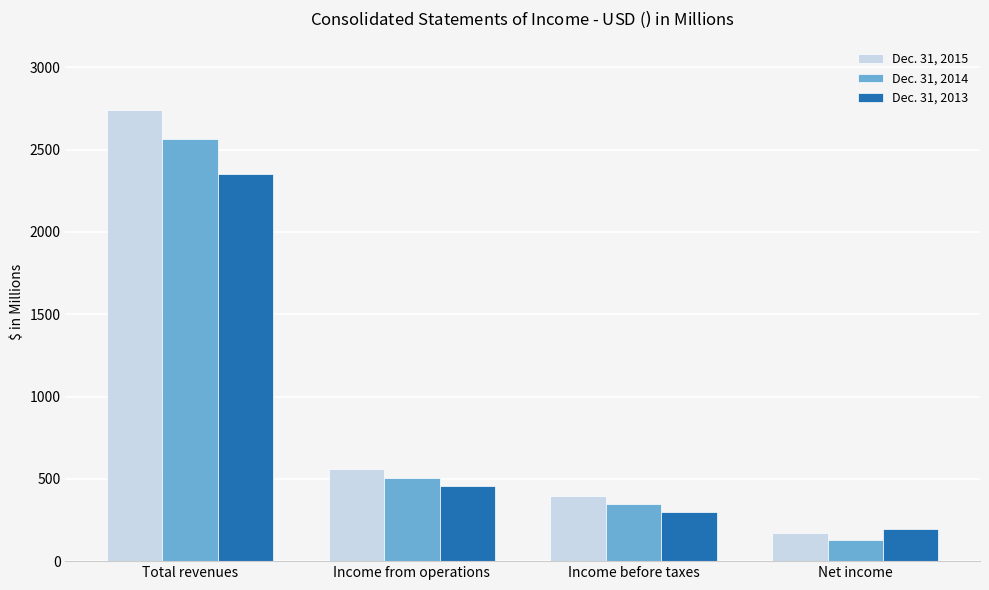

At which label does Dec. 31, 2015 first exceed 562?

Total revenues